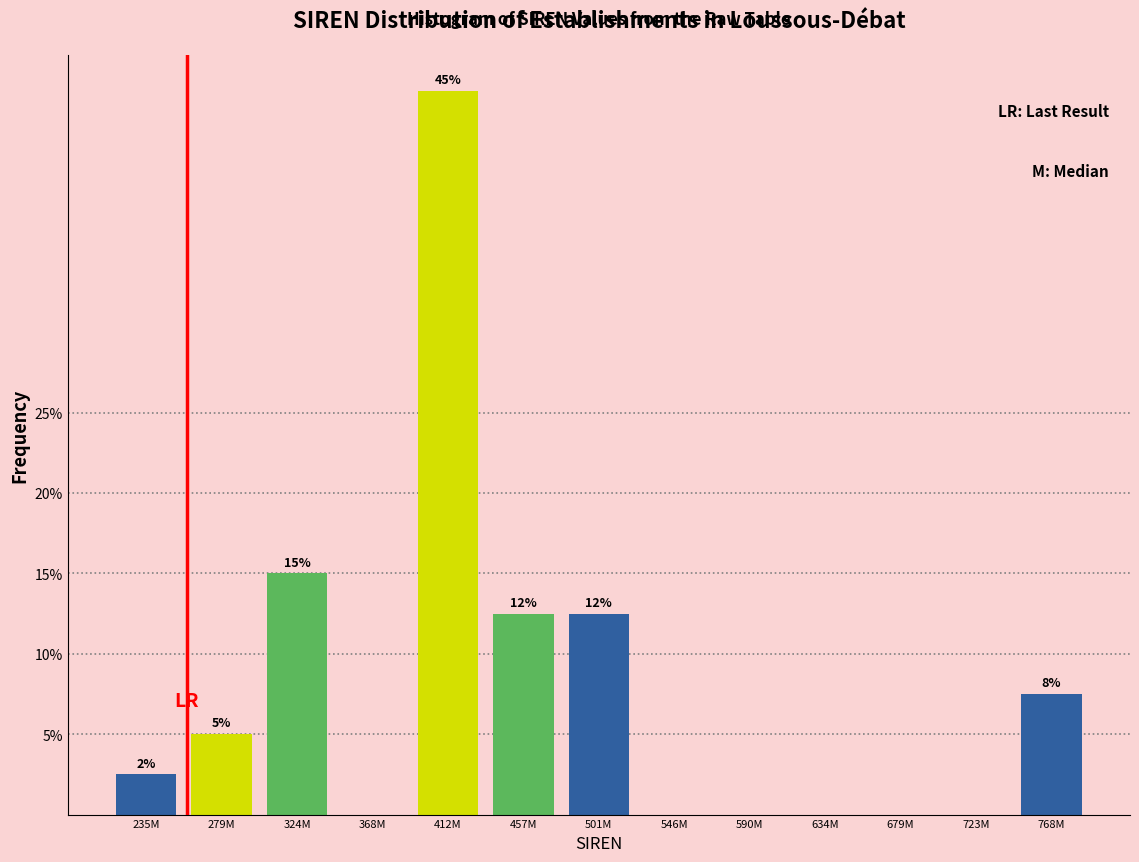

Are the bars horizontal?

No